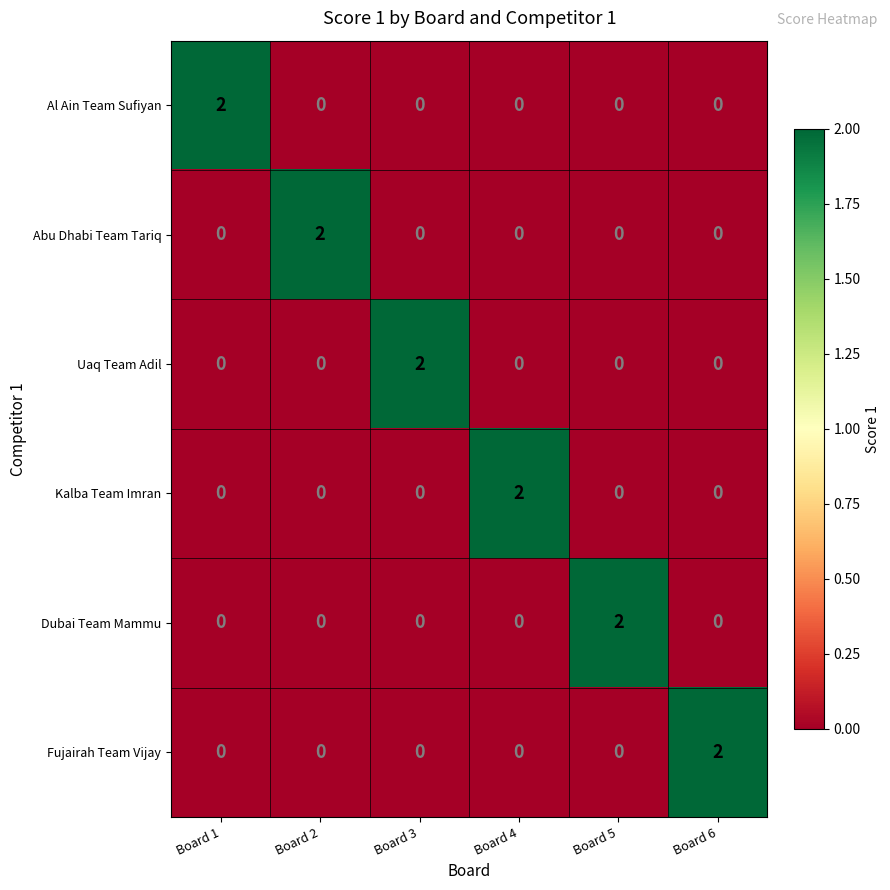

Is it true that Al Ain Team Sufiyan equals 1 at Board 1?

False